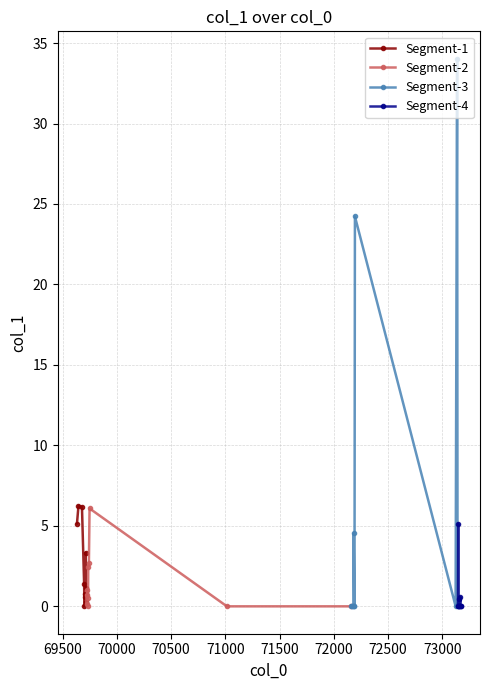

True or false: Segment-1 has more than 1 points higher than both neighbors.

True